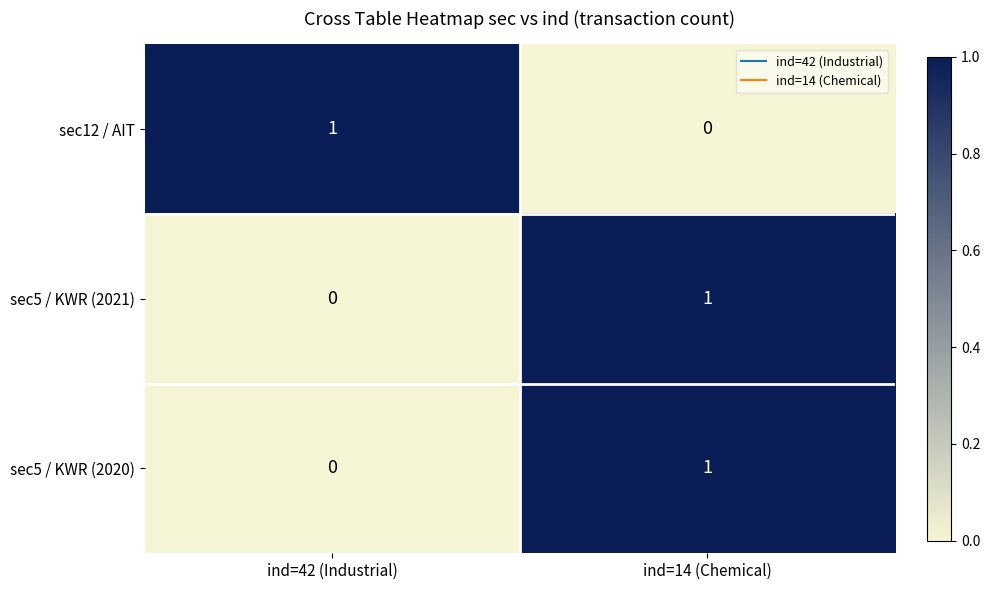

Where is sec12 / AIT nearest to the value 0?

ind=14 (Chemical)